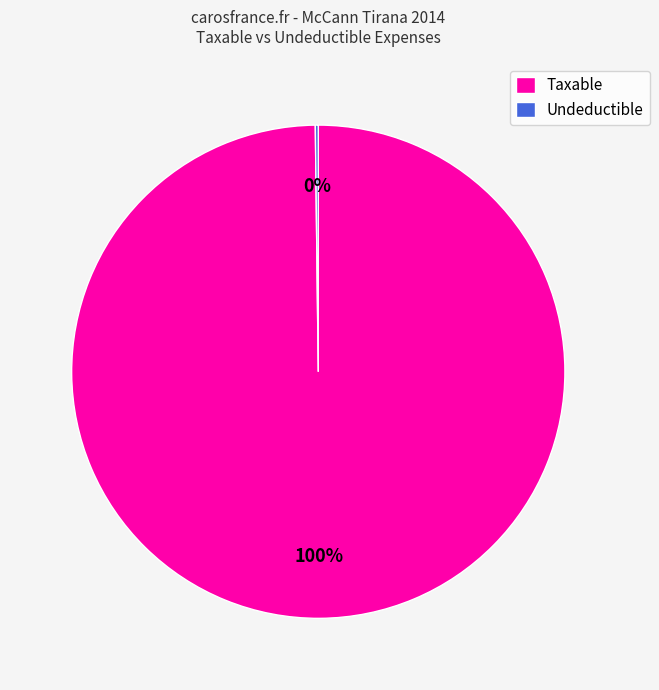

True or false: Taxable accounts for 100% of the total.

True